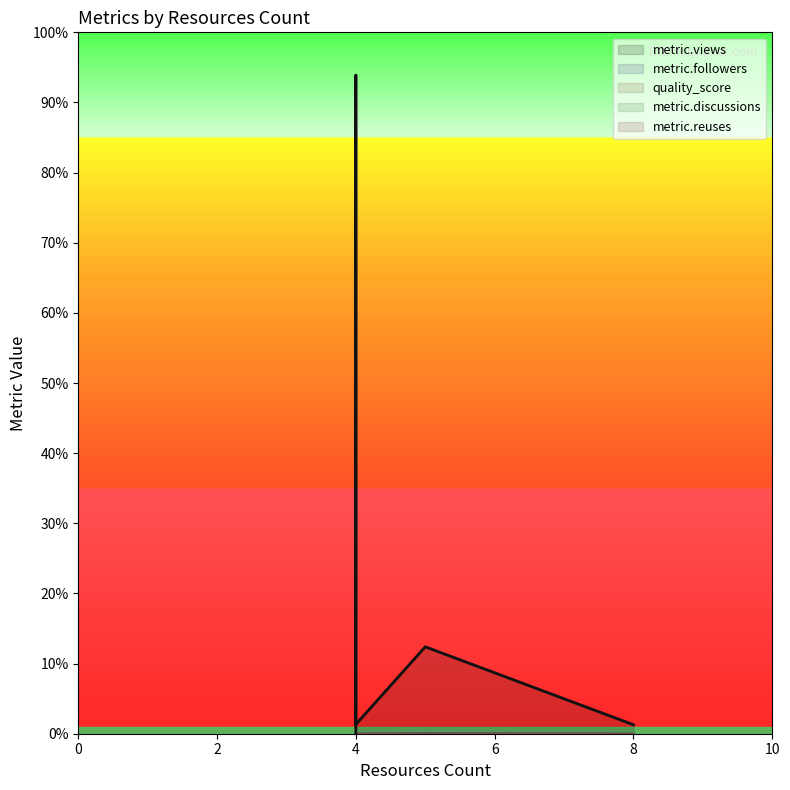

Which series has the largest range (max minus min)?

metric.views